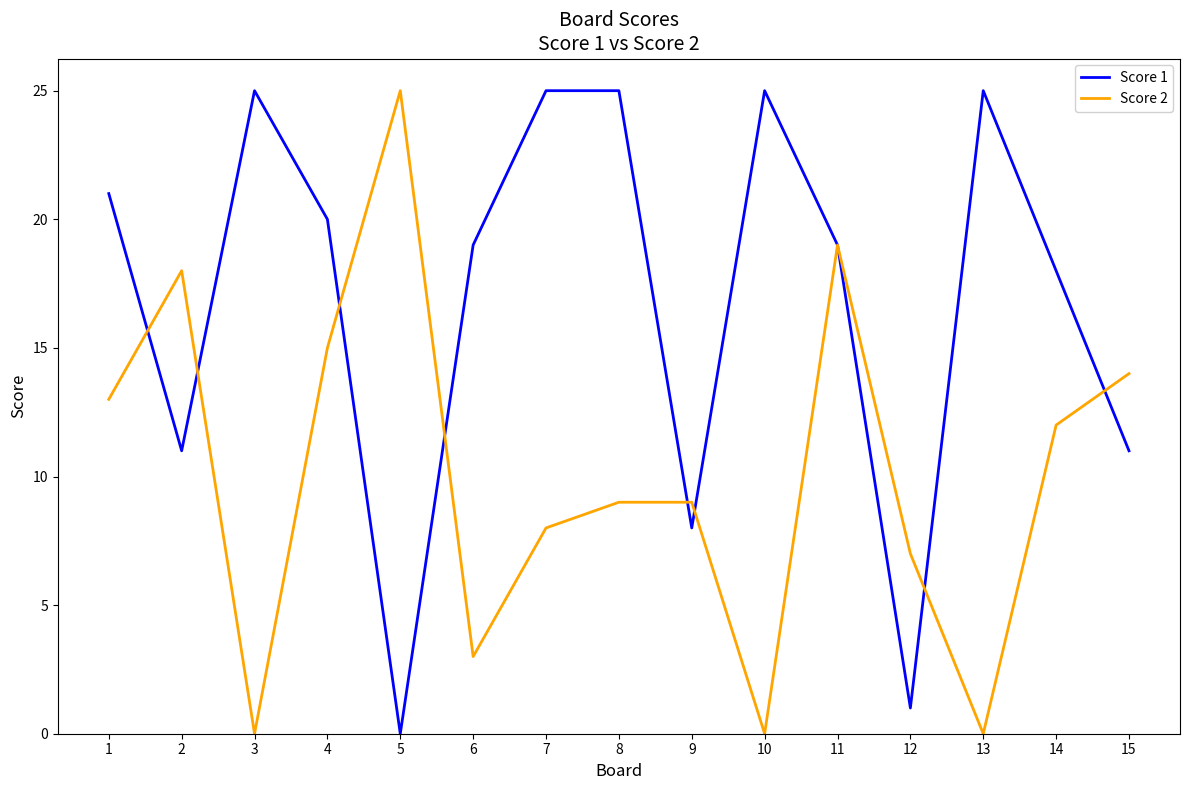

What is the difference between the maximum and second lowest values in the Score 1 series?

24